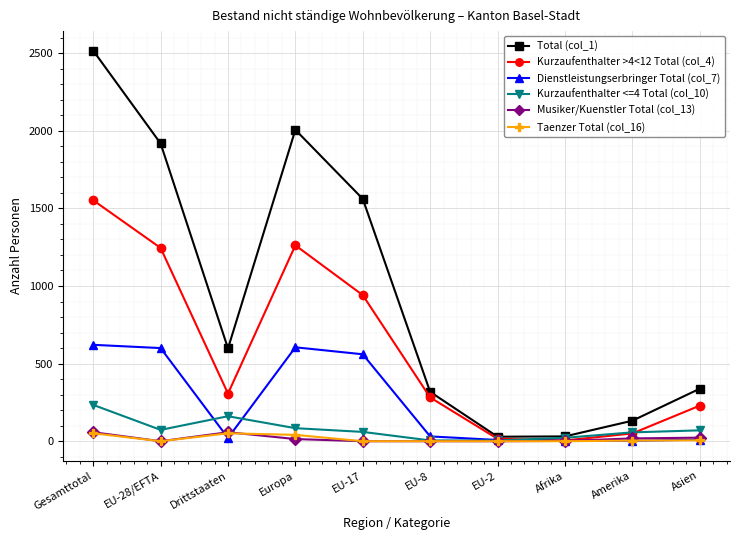

How many times do Dienstleistungserbringer Total (col_7) and Kurzaufenthalter <=4 Total (col_10) cross each other?

3